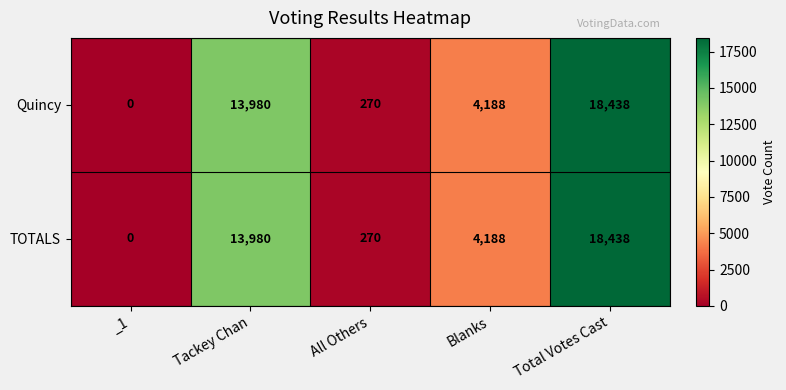

What is the sum of all Quincy values?

36876